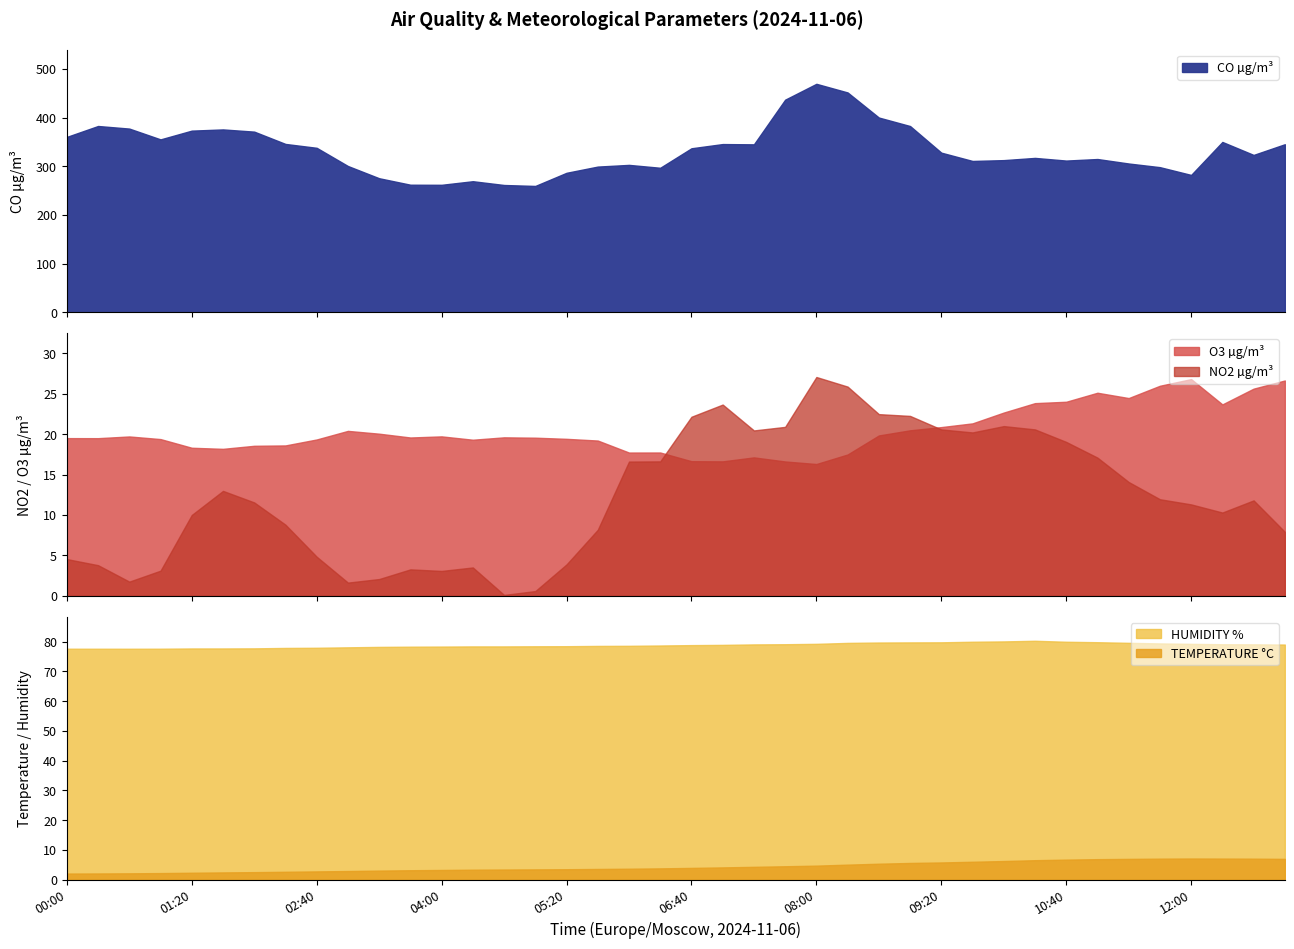

What value does the NO2 µg/m³ series have at 11:00?

17.1